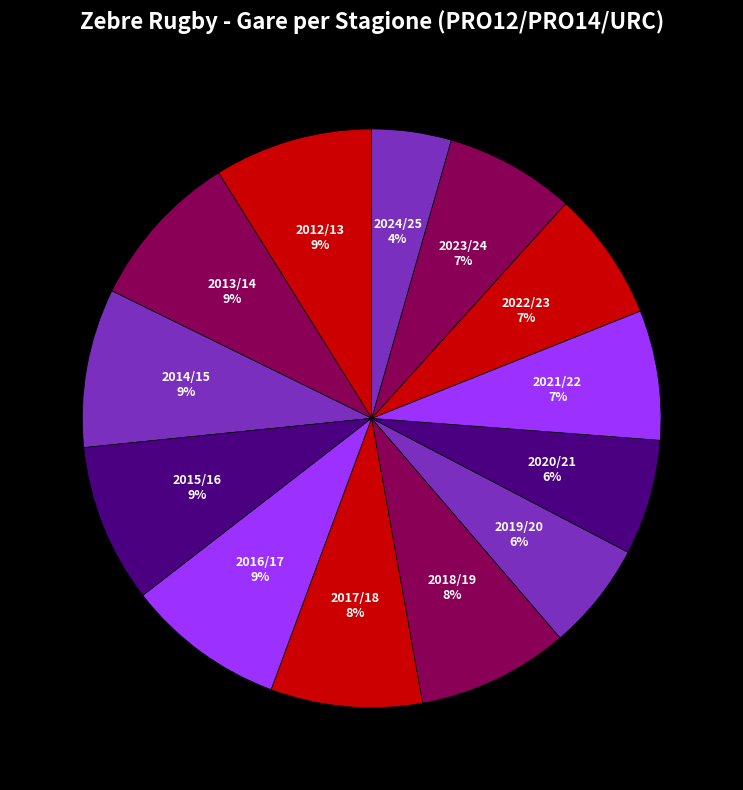

How many slices are in this pie chart?

13